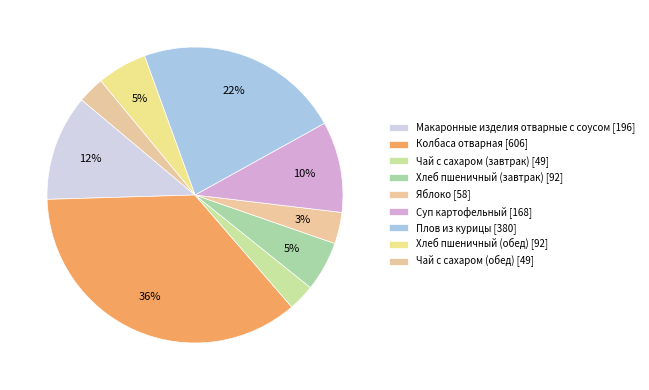

How many slices are in this pie chart?

9